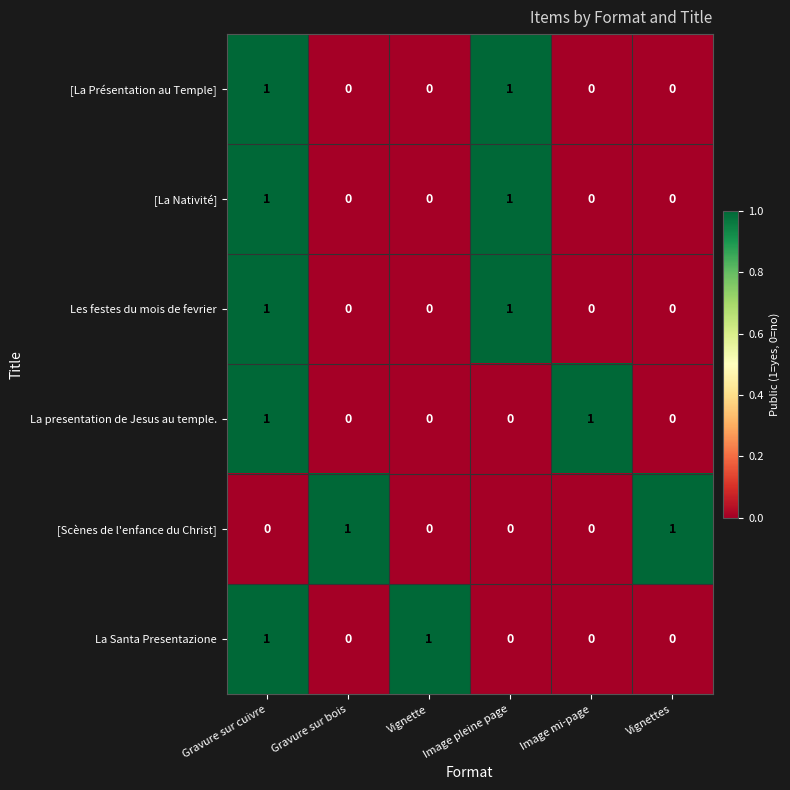

The La Santa Presentazione series shows 0 at Image pleine page. True or false?

True